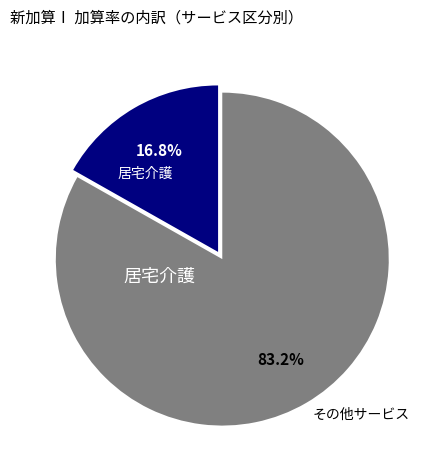

Does 居宅介護 represent more than half of the total?

No